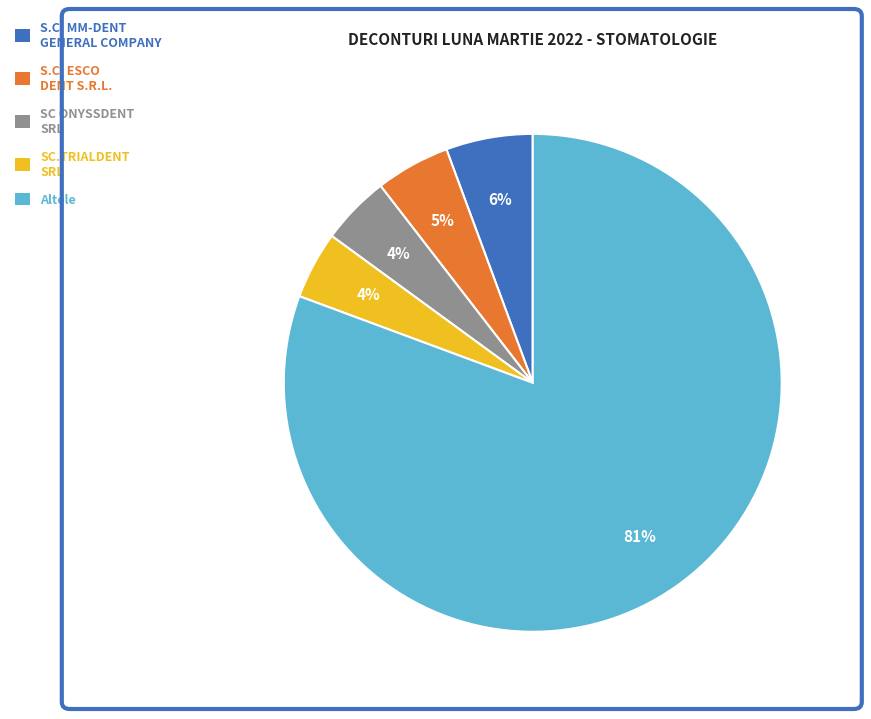

Is there any slice that represents more than half of the pie?

Yes